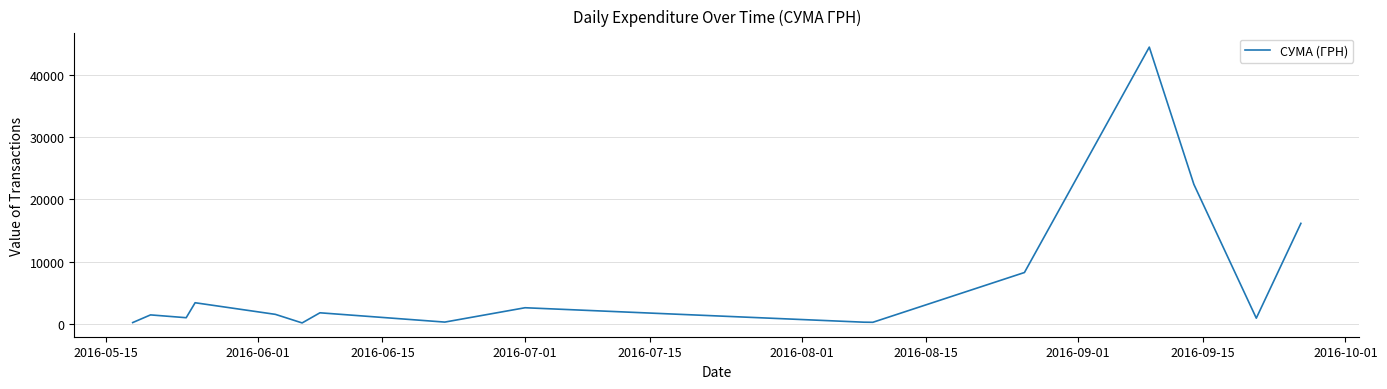

Is this an area chart (filled region under the line)?

No